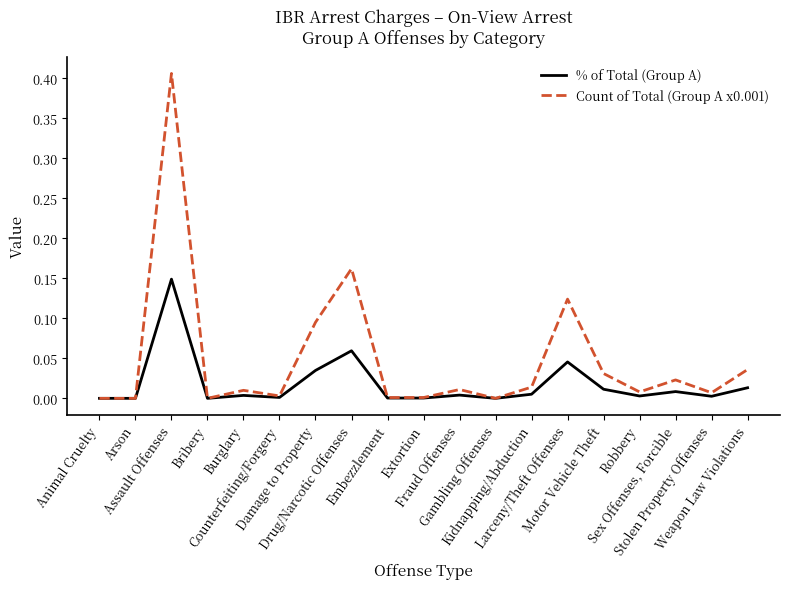

Which series has the largest total across all categories?

Count of Total (Group A x0.001)